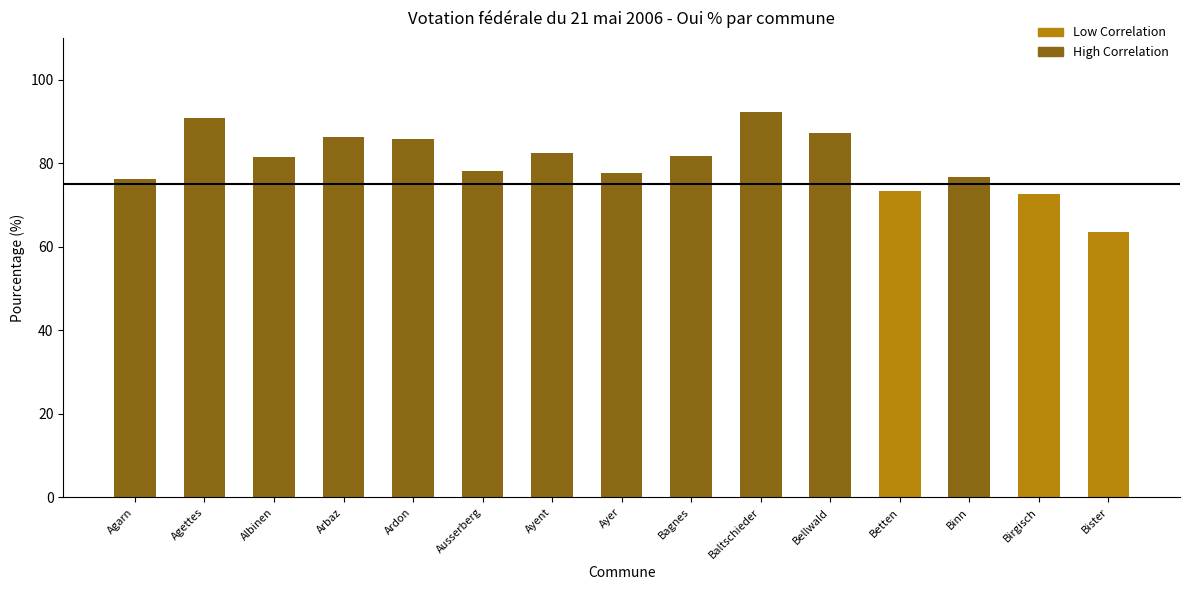

Where does the data first go above 81?

Agettes